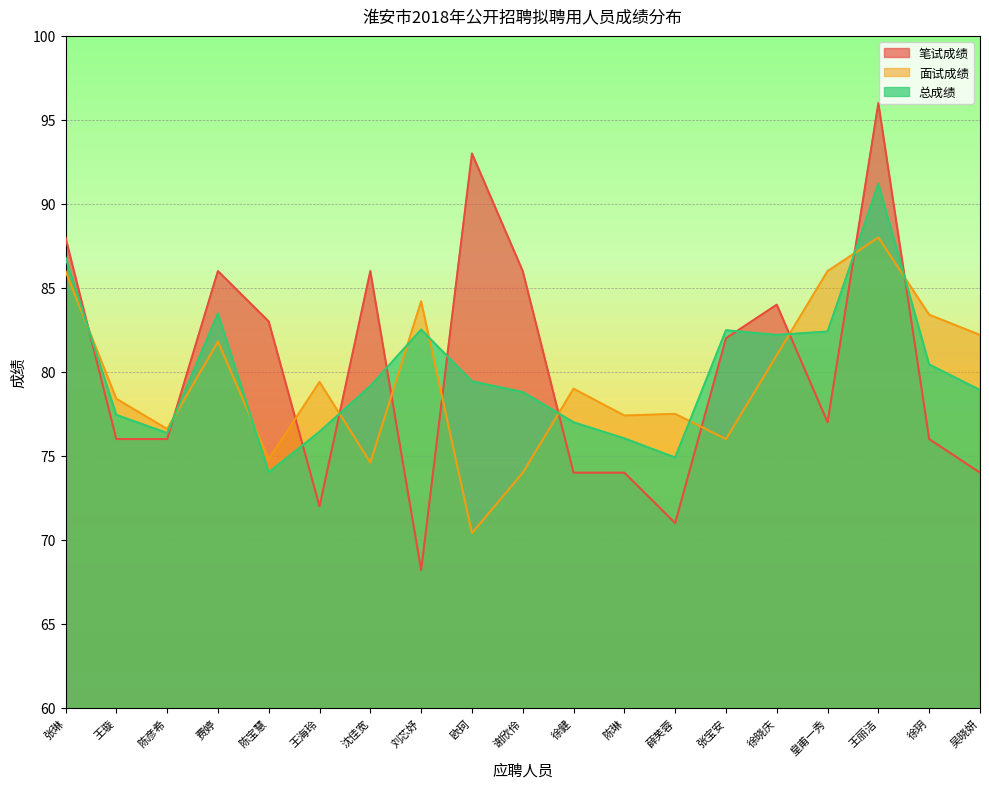

What is the label of the 4th point from the left?

费婷